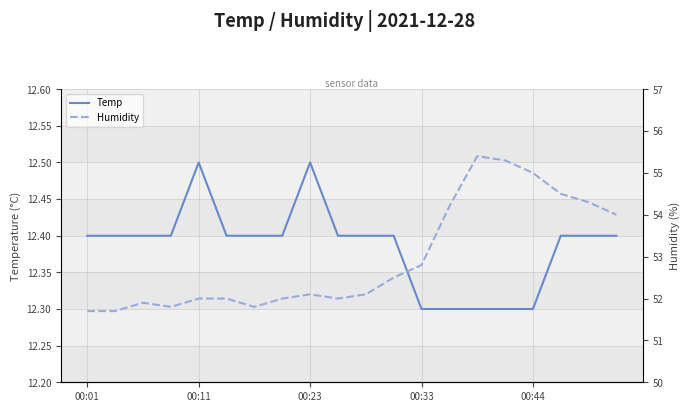

What is the maximum value shown in the chart?

55.4